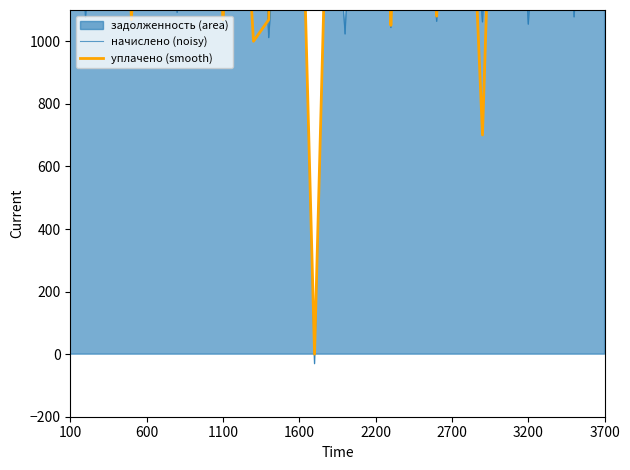

True or false: начислено (noisy) has more than 2 points higher than both neighbors.

True